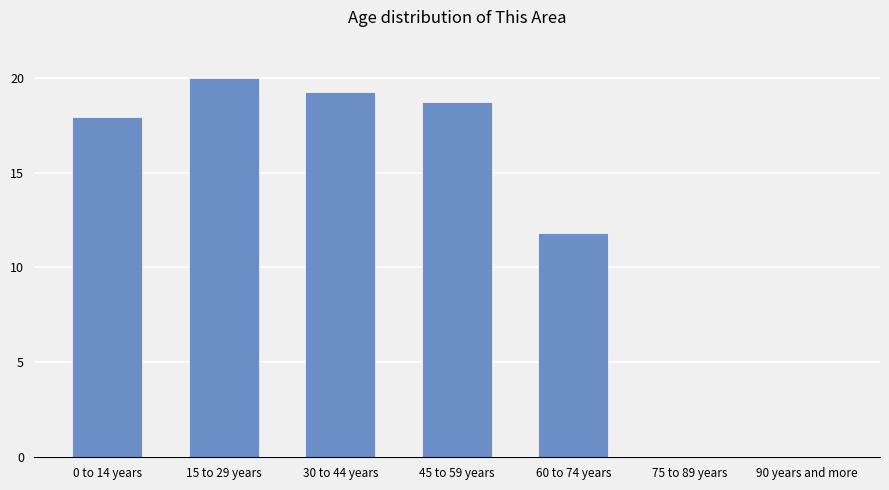

Reading left to right, list all the values displayed in this chart.

17.9	20.0	19.2	18.7	11.8	0.0	0.0